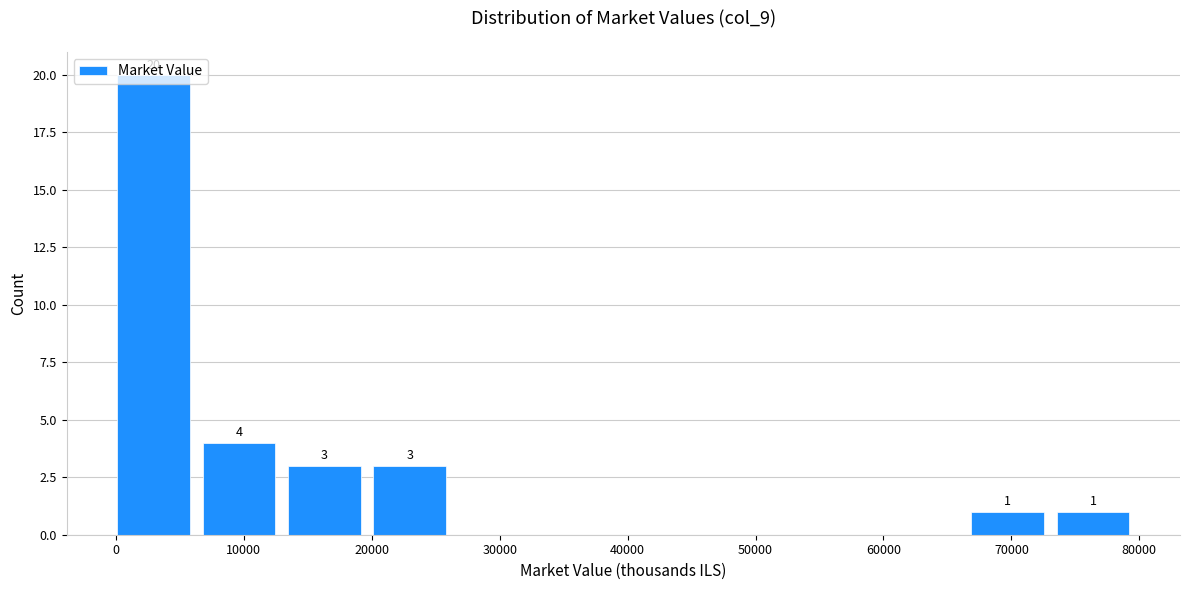

Which range on the x-axis has the tallest bar?

0 to 6000